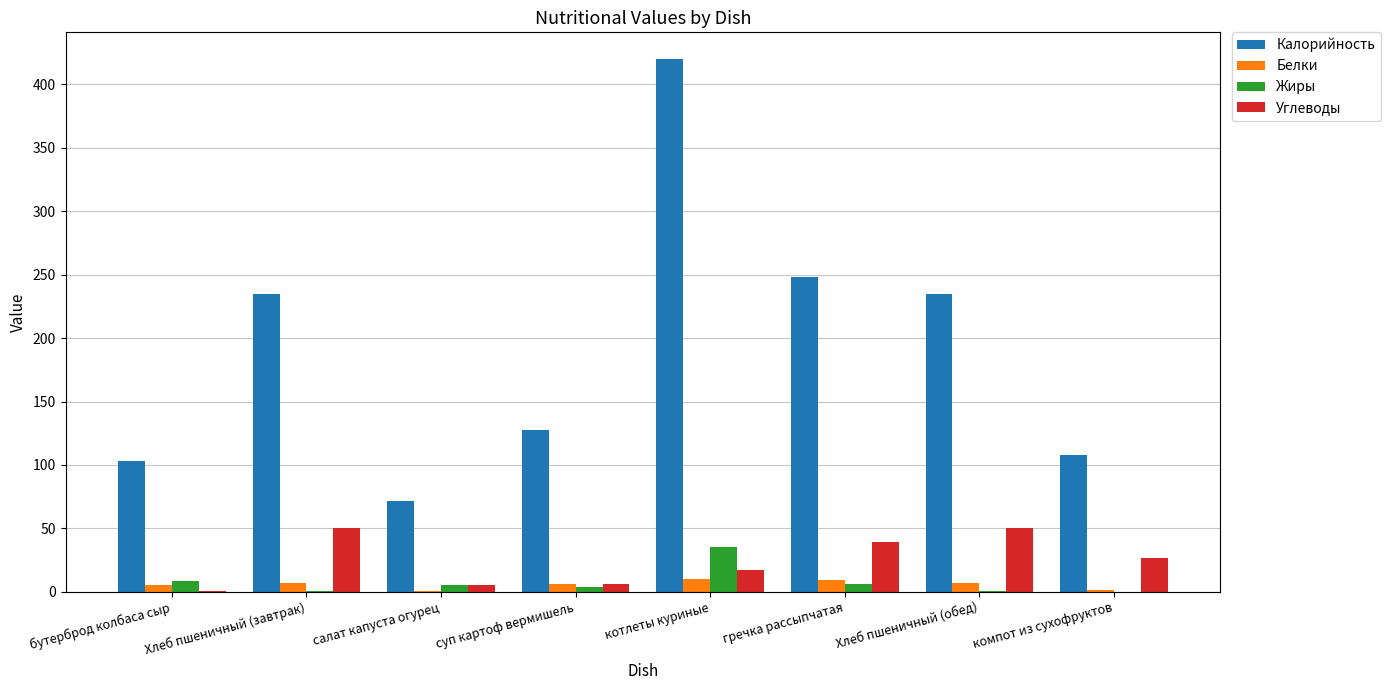

What is the sum of all Углеводы values?

195.2